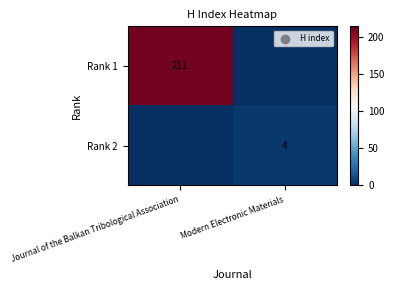

The value of Rank 2 at Modern Electronic Materials is 4. True or false?

True